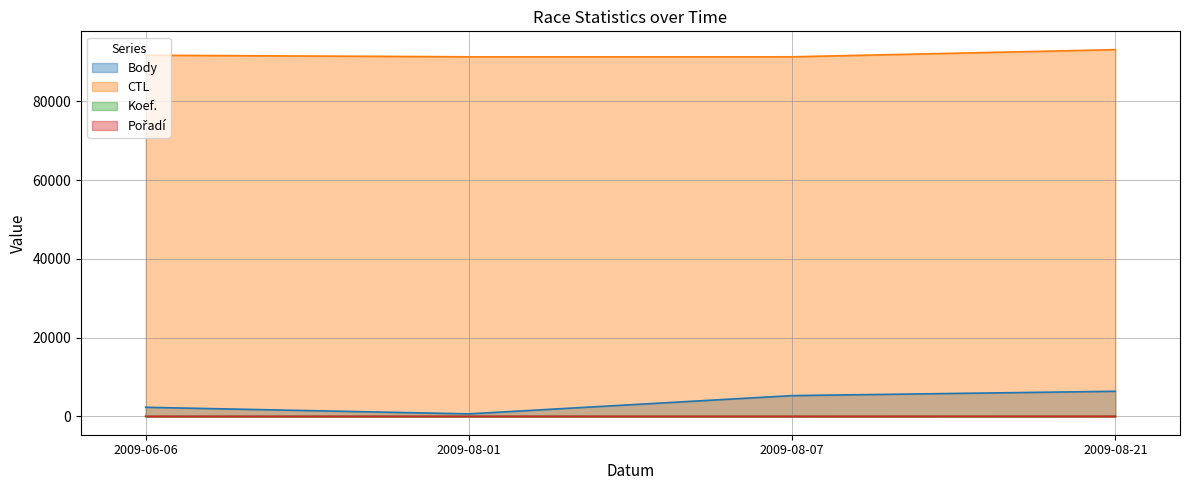

The value of CTL at 2009-08-21 is 59177. True or false?

False